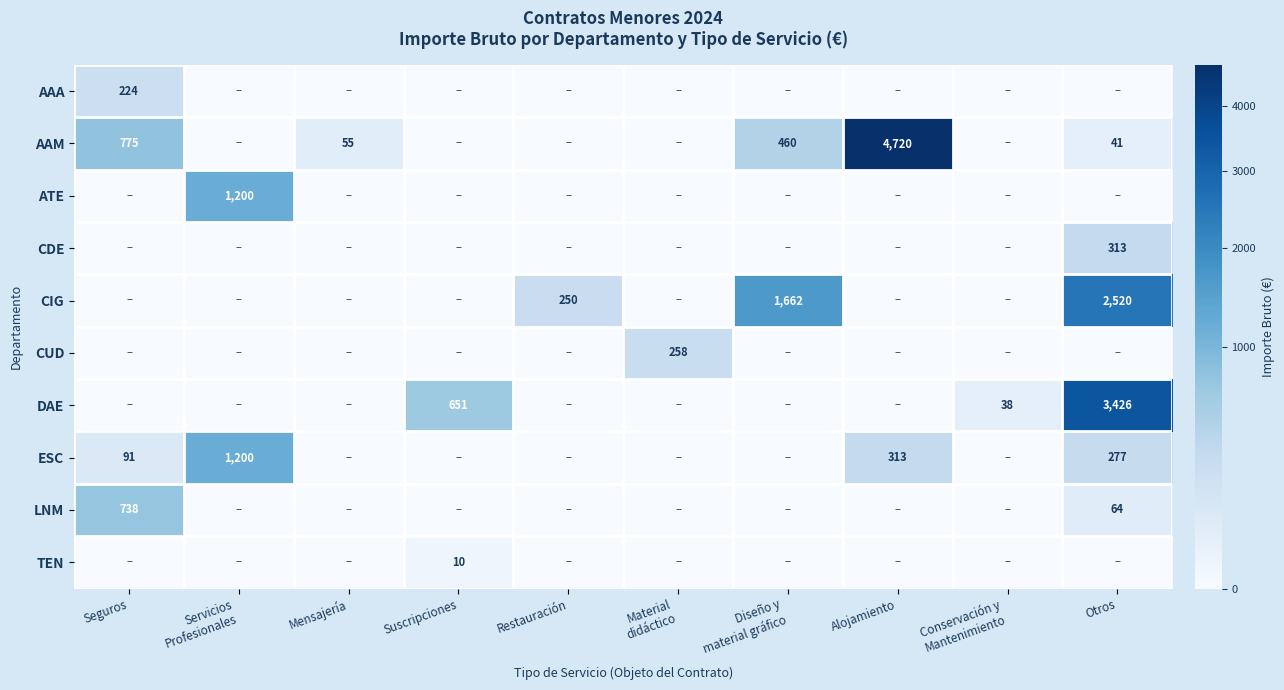

Is it true that ESC equals 91 at Seguros?

True